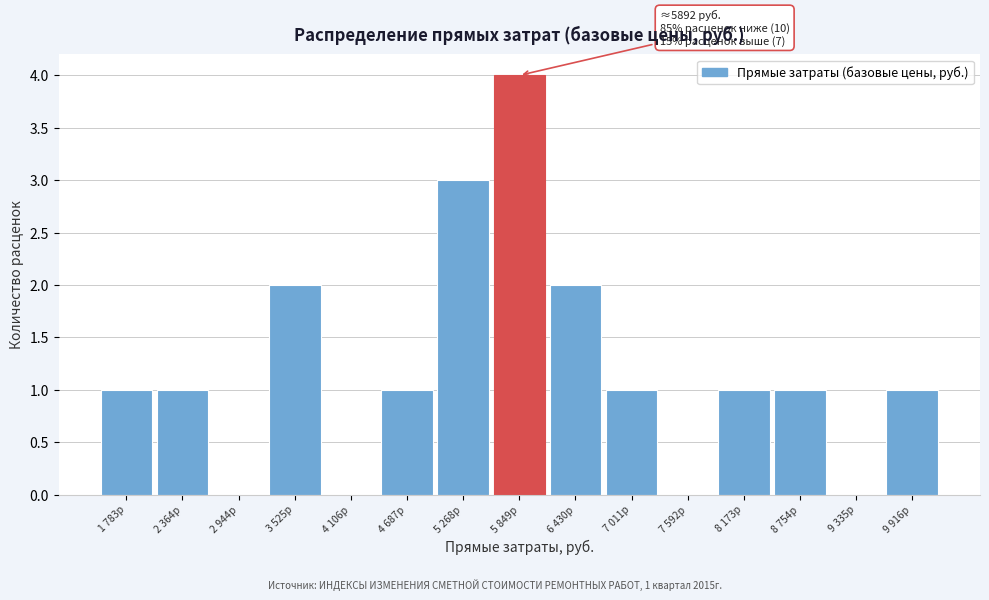

Reading right to left, list all the values displayed in this chart.

9 916р=1	9 335р=0	8 754р=1	8 173р=1	7 592р=0	7 011р=1	6 430р=2	5 849р=4	5 268р=3	4 687р=1	4 106р=0	3 525р=2	2 944р=0	2 364р=1	1 783р=1